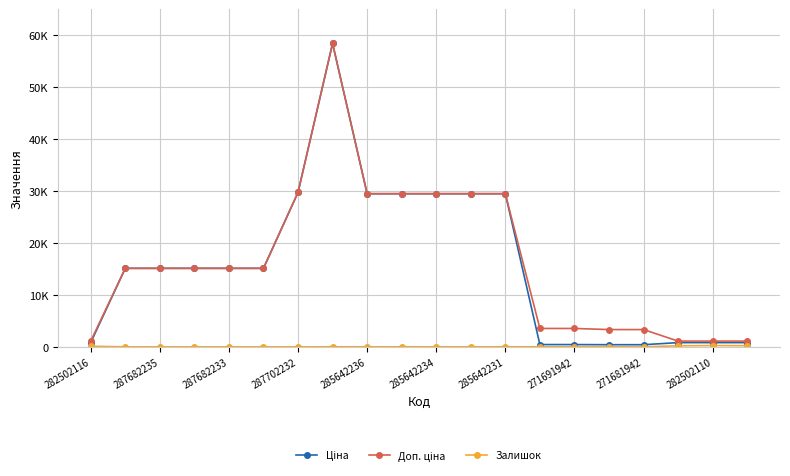

Where is Залишок nearest to the value 127?

282502116